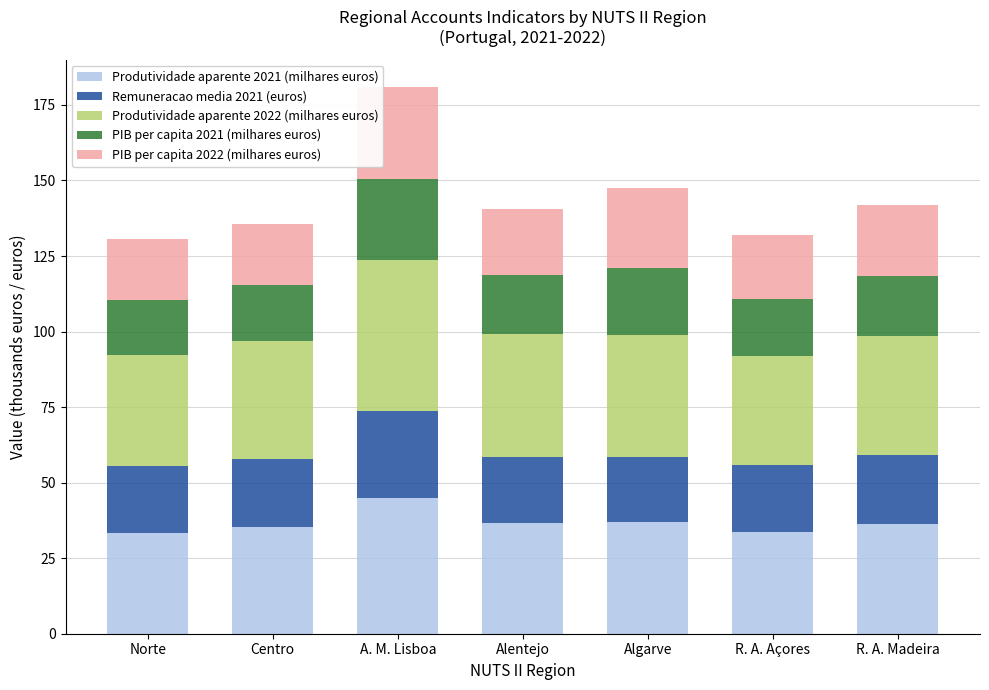

What is the highest value of the Produtividade aparente 2021 (milhares euros) series?

45.0